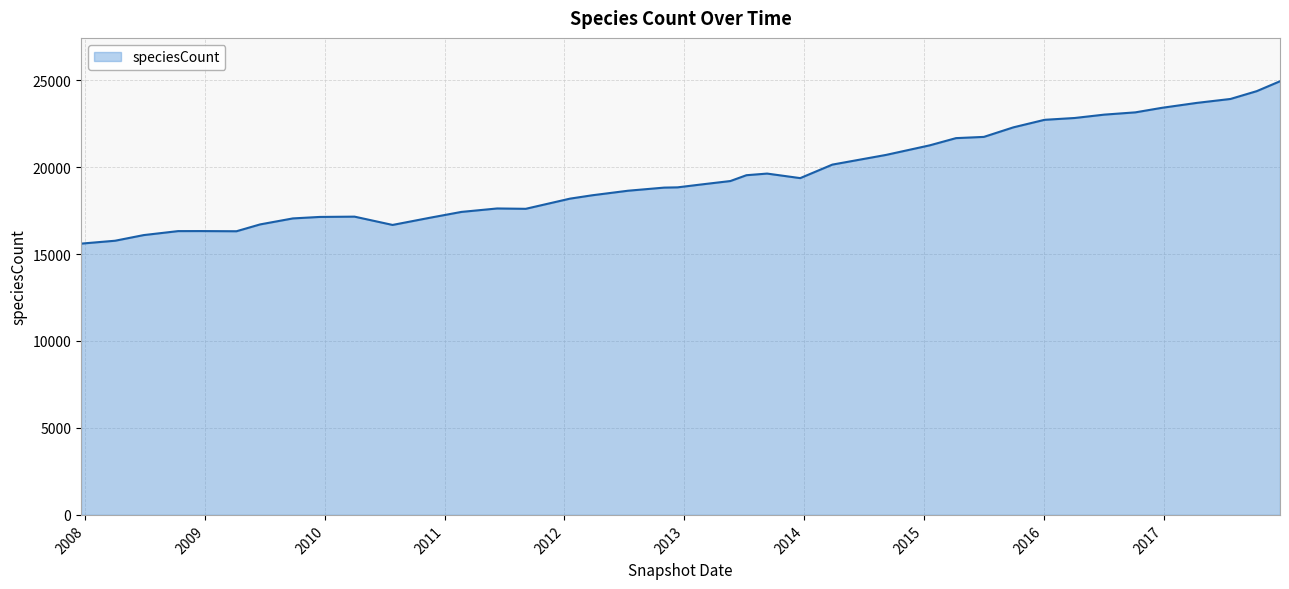

What is the difference between the maximum and minimum values?

9336